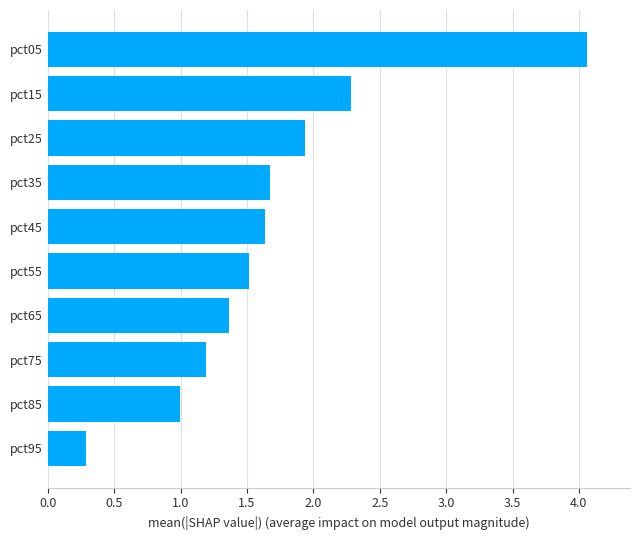

At which label is the value closest to 2?

pct25